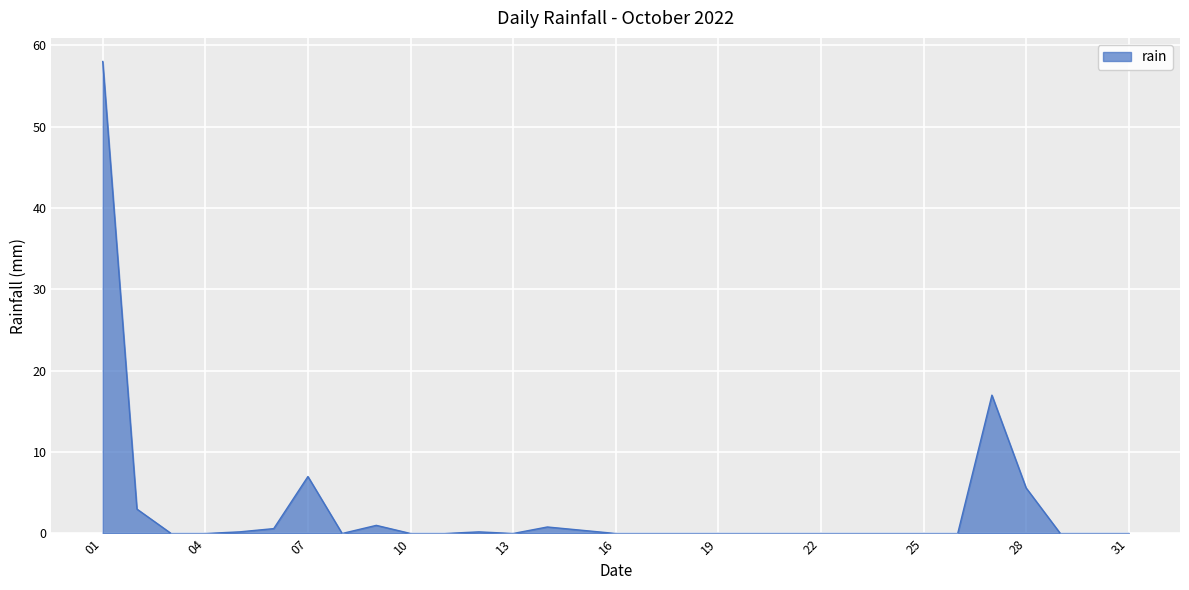

What is the greatest value displayed?

58.0